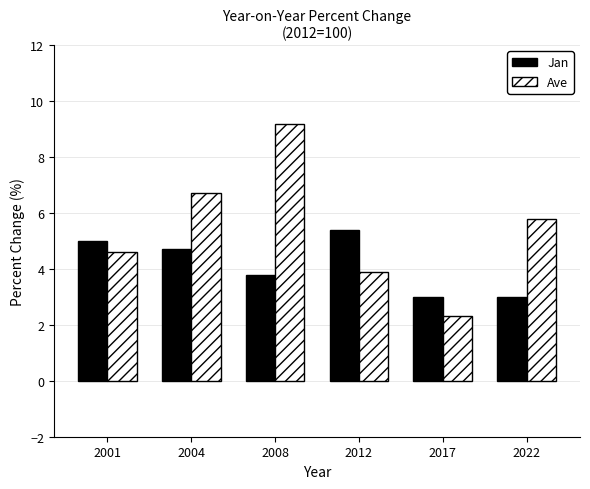

Reading left to right, extract all data points from this chart.

Jan: 5.0	4.7	3.8	5.4	3.0	3.0
Ave: 4.6	6.7	9.2	3.9	2.3	5.8